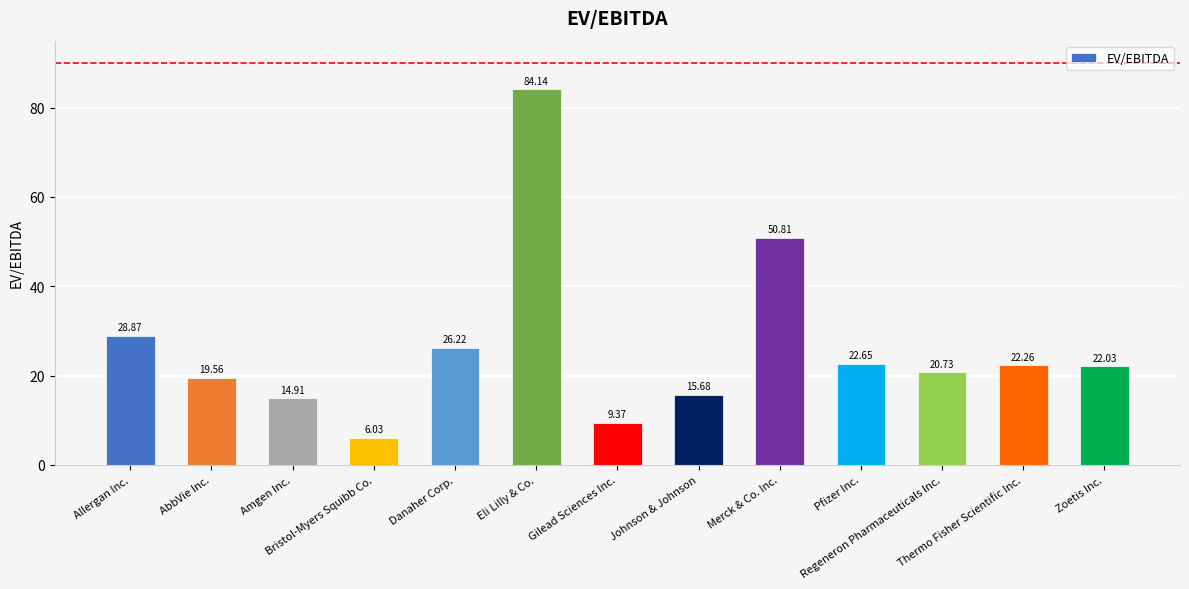

How many data points are less than 22?

6